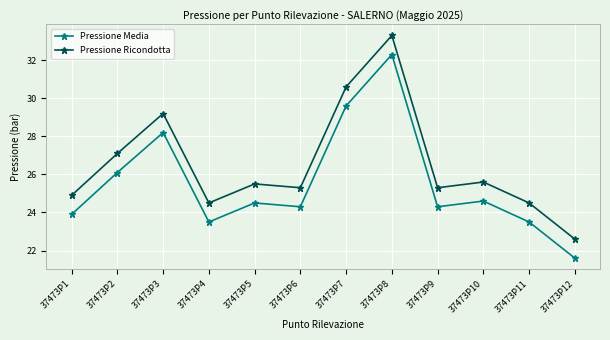

Is the value of Pressione Ricondotta at 37473P4 greater than the value of Pressione Media at 37473P1?

Yes